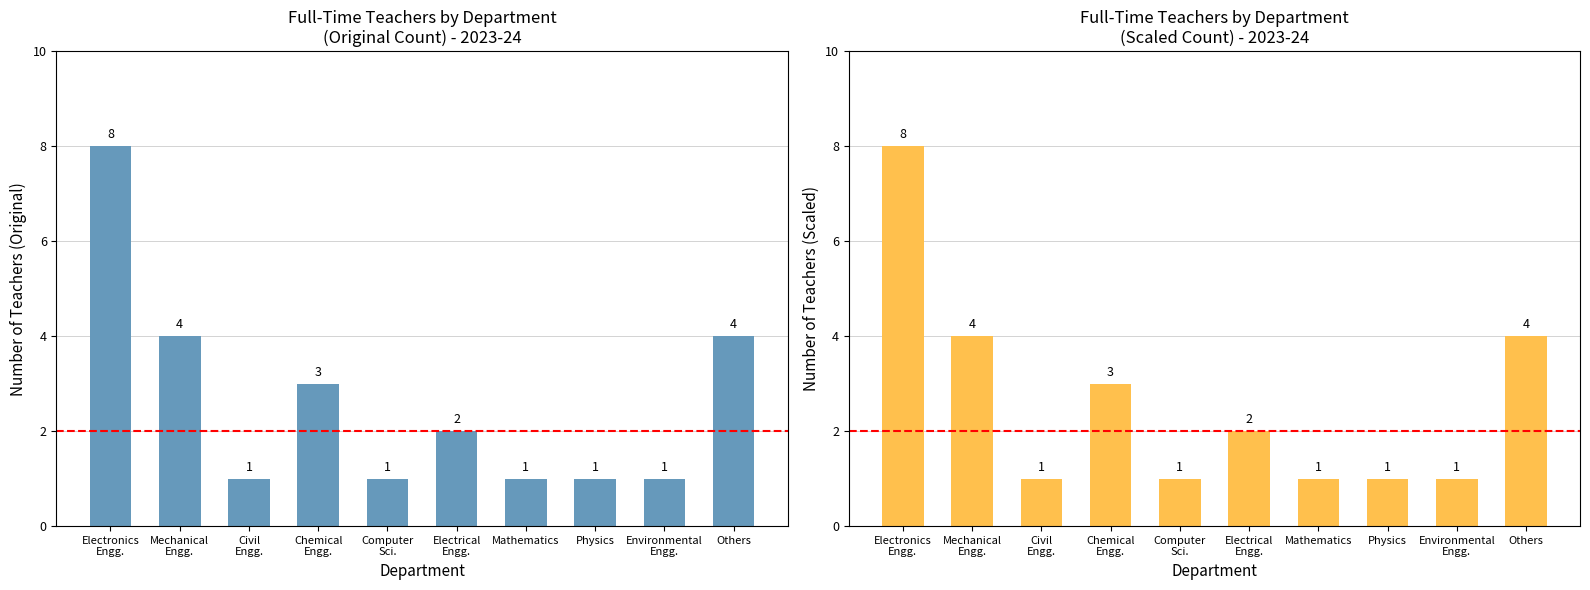

At which category does the chart reach its minimum across all series?

Civil
Engg.